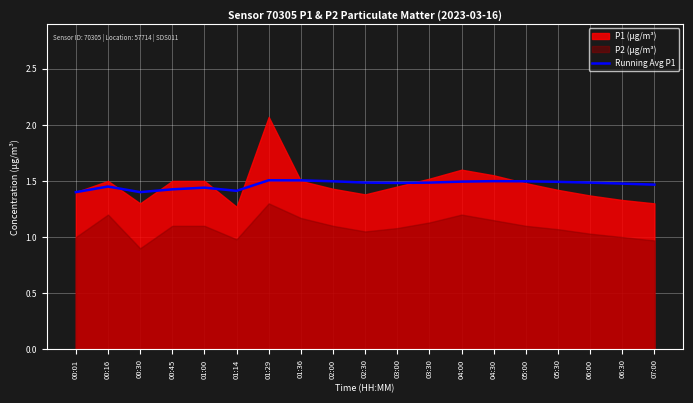

The value of Running Avg P1 at 01:36 is 1.5. True or false?

True